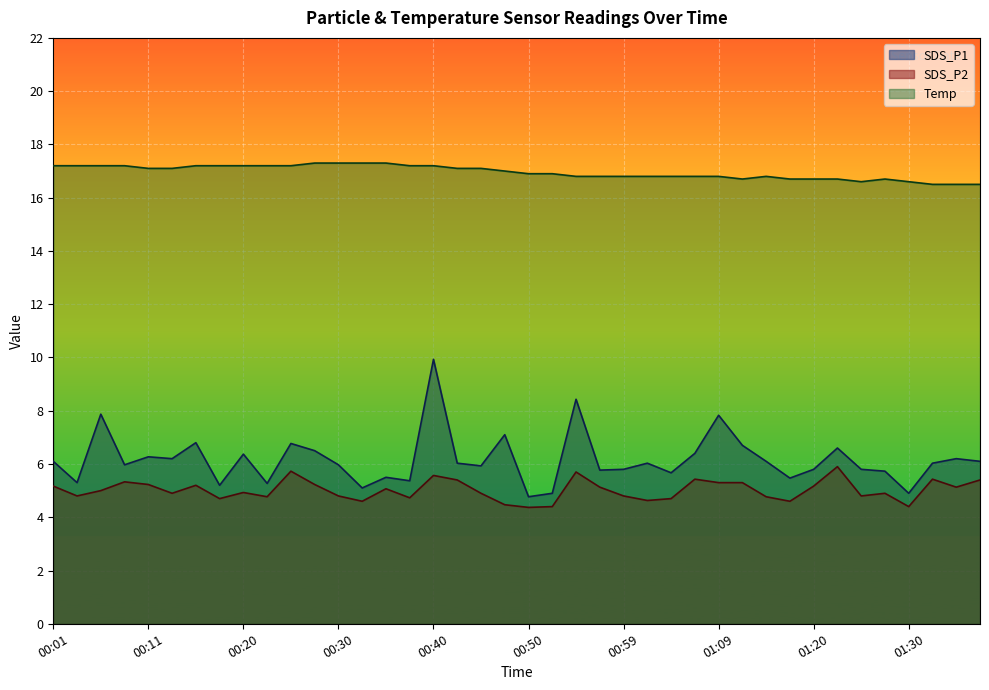

What are all the series names shown in the legend?

SDS_P1, SDS_P2, Temp